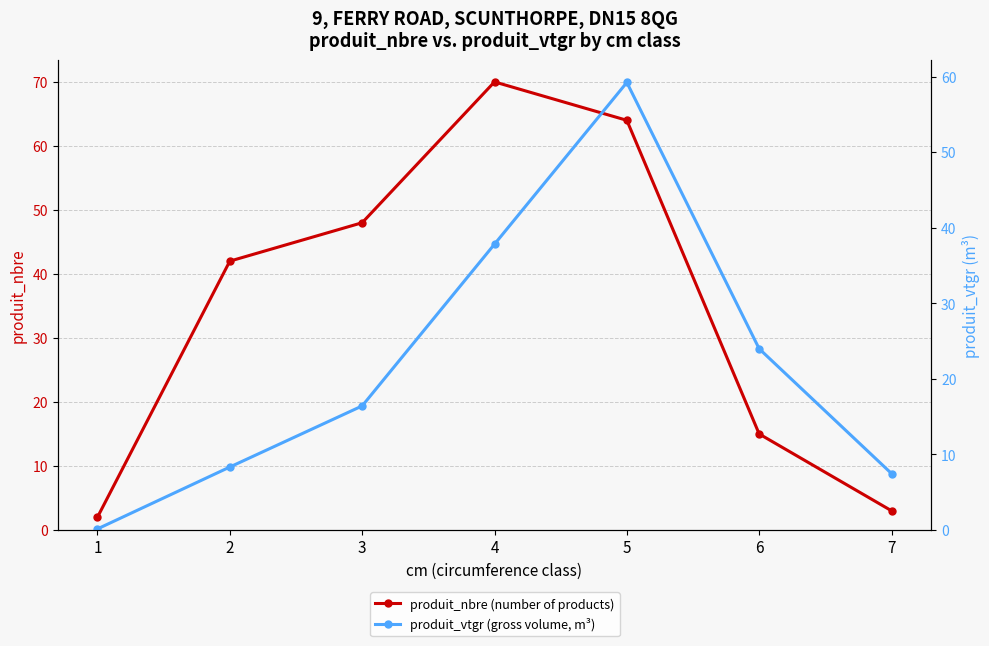

Reading left to right, transcribe all the data shown in this chart.

produit_nbre (number of products): 2.0	42.0	48.0	70.0	64.0	15.0	3.0
produit_vtgr (gross volume, m³): 0.1	8.3	16.4	37.8	59.2	24.0	7.5